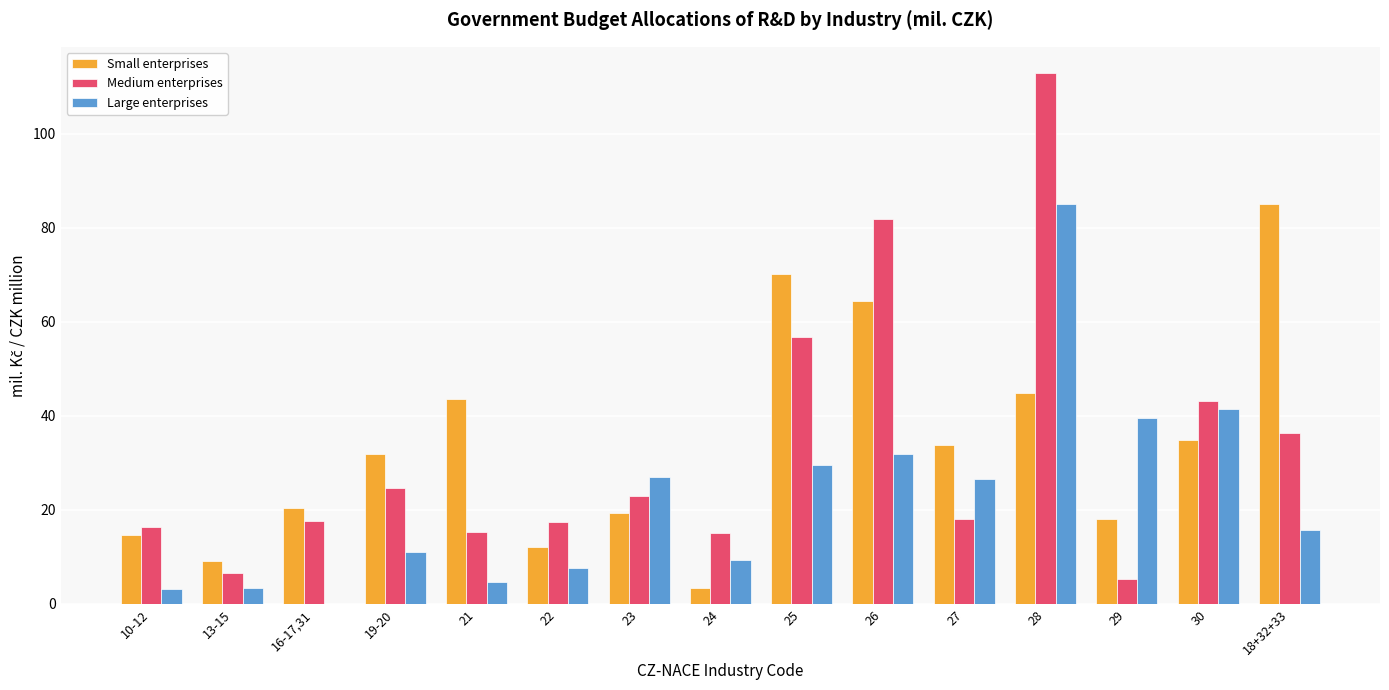

Which series changed the most between 21 and 22?

Small enterprises